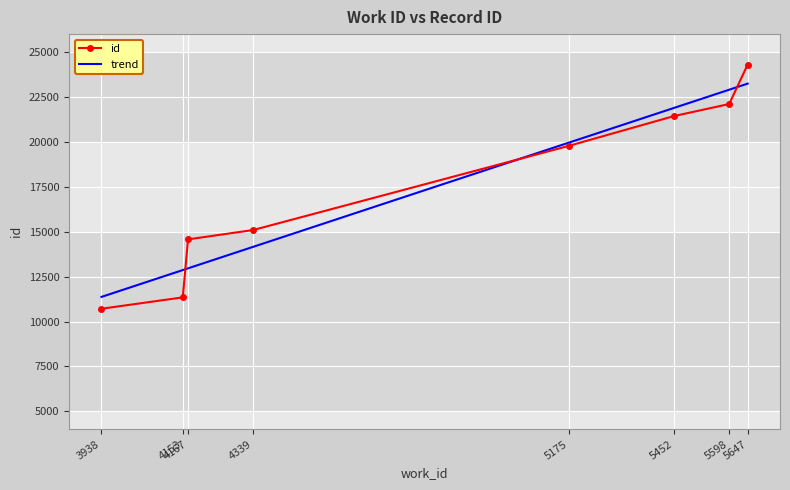

Which has a higher value, 3938 or 5175?

5175